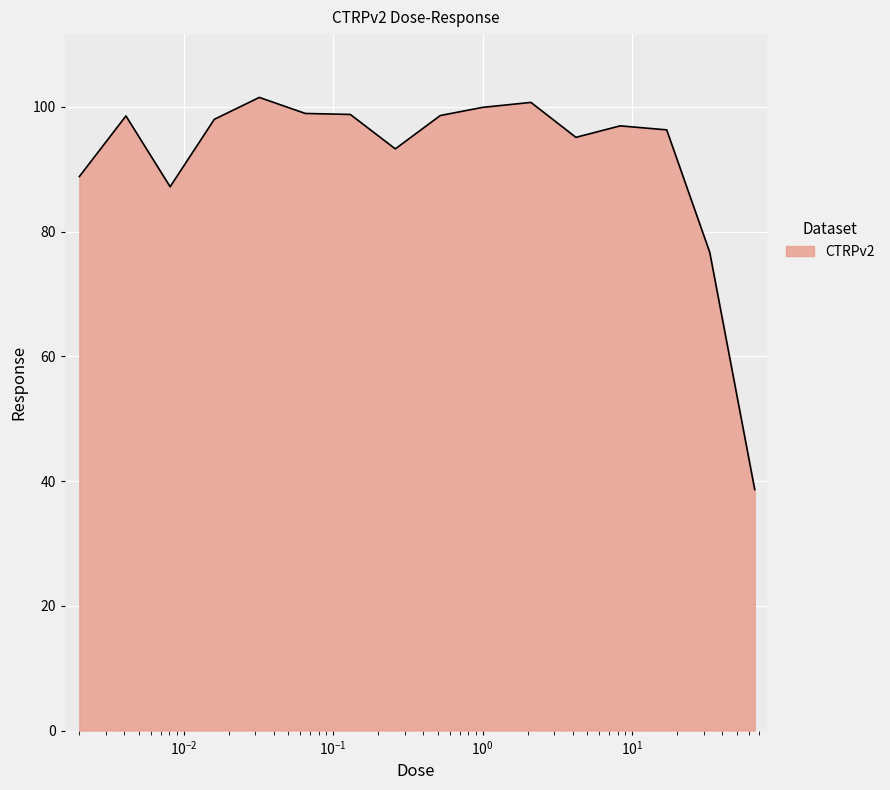

What is the maximum value shown in the chart?

101.5